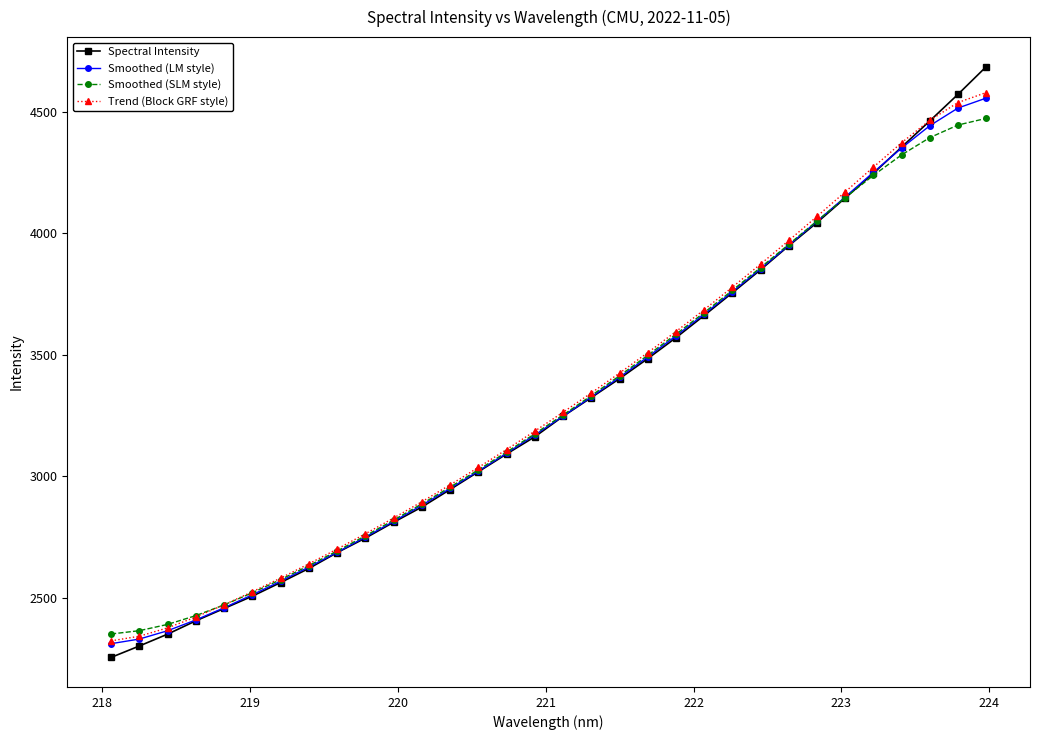

How many distinct data groups are displayed?

4